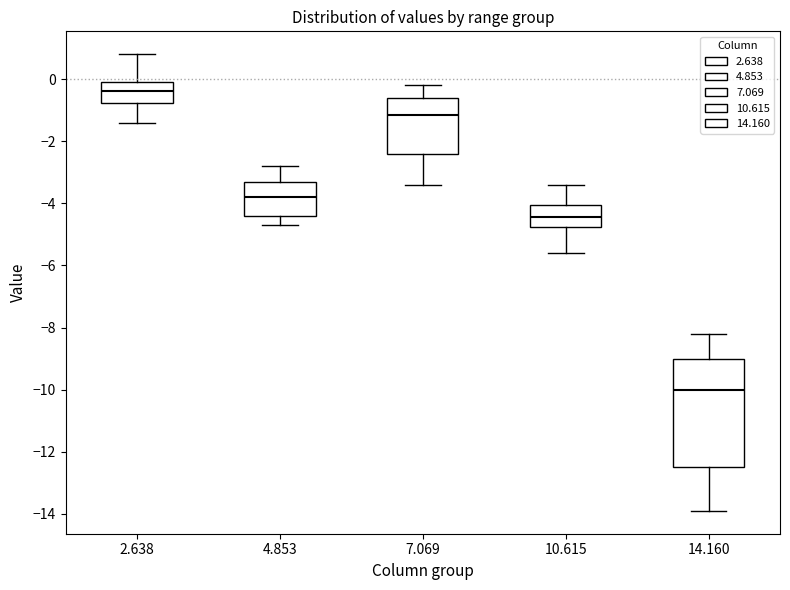

Which box is the tallest, from its lower edge to its upper edge?

14.160